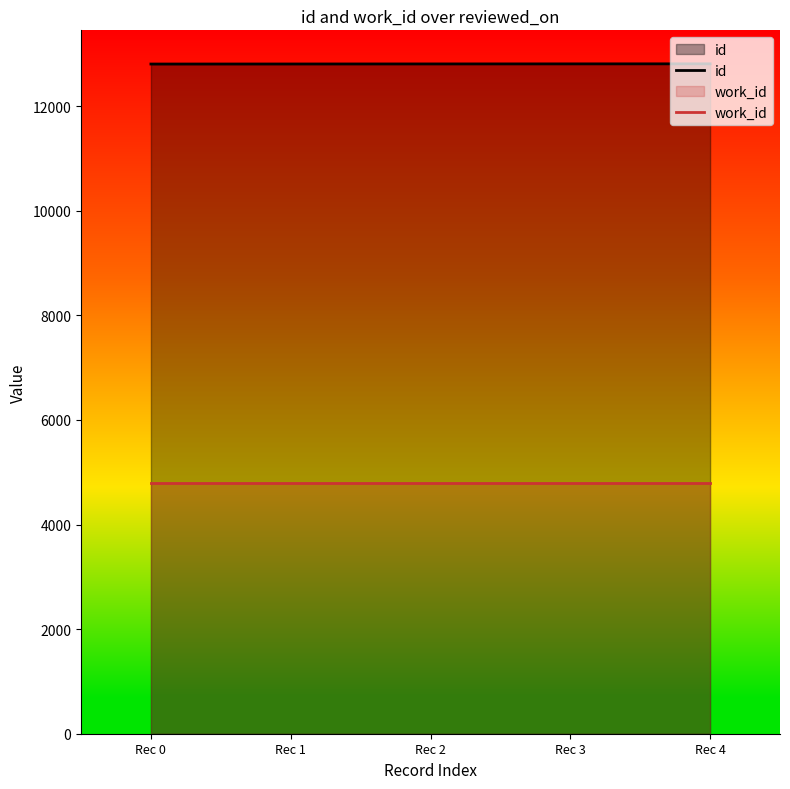

The id series shows 12811 at Rec 4. True or false?

True